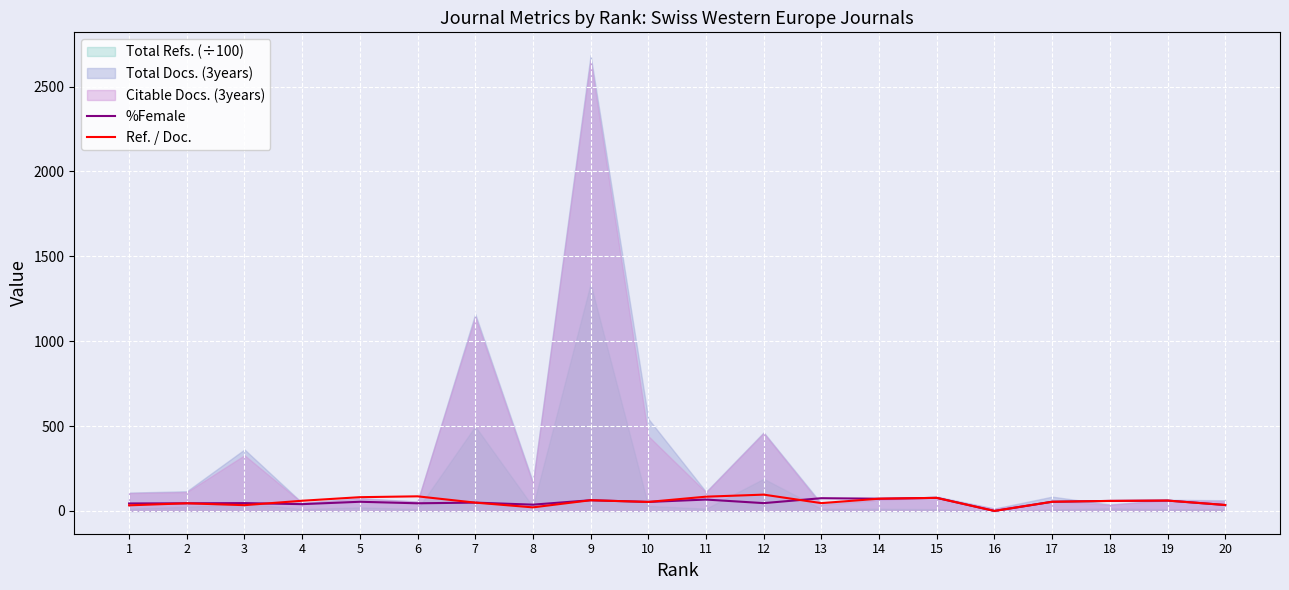

What is the maximum value for Ref. / Doc.?

96